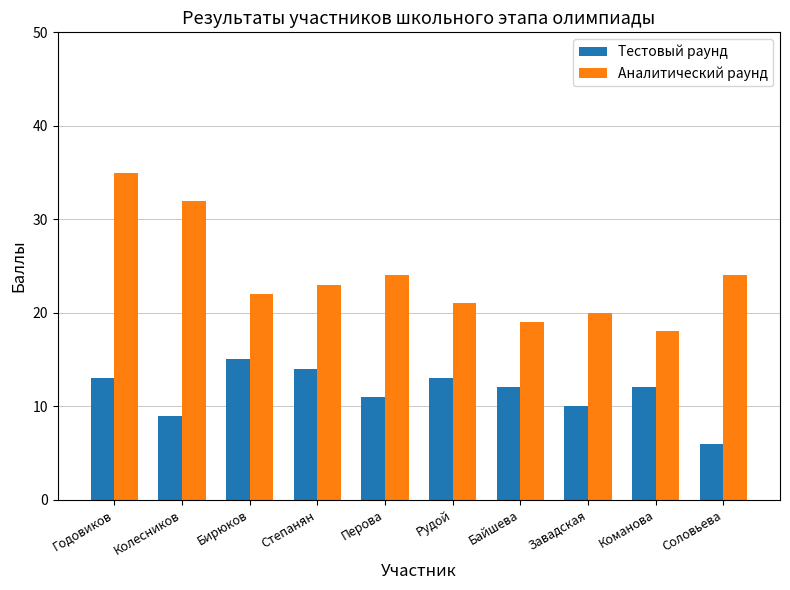

Reading left to right, extract all data points from this chart.

Тестовый раунд: 13	9	15	14	11	13	12	10	12	6
Аналитический раунд: 35	32	22	23	24	21	19	20	18	24